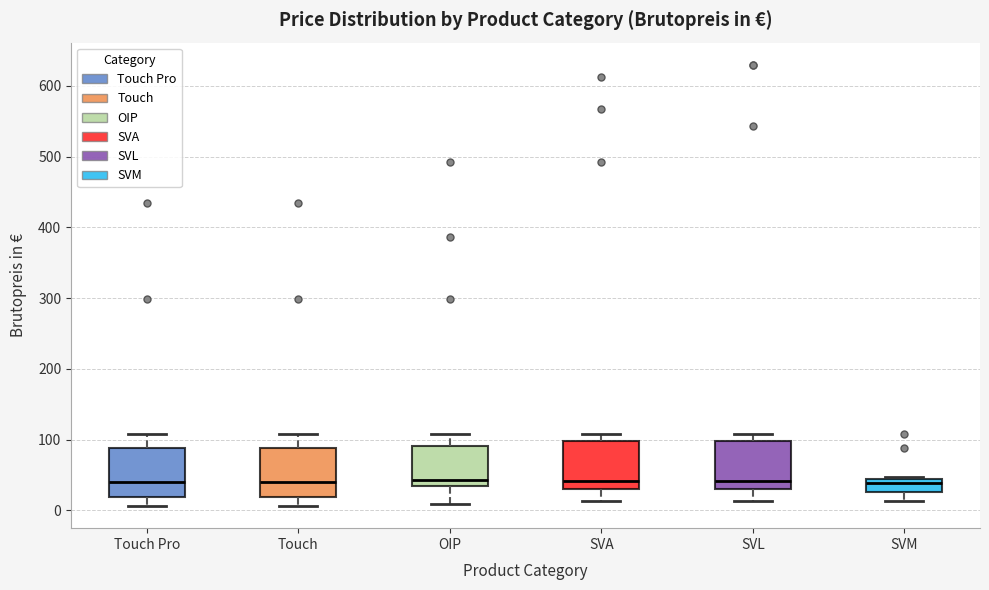

Where does the upper whisker of the box for Touch end on the y-axis? The values are not printed on the chart, so give them approximately, as read against the axis.

110